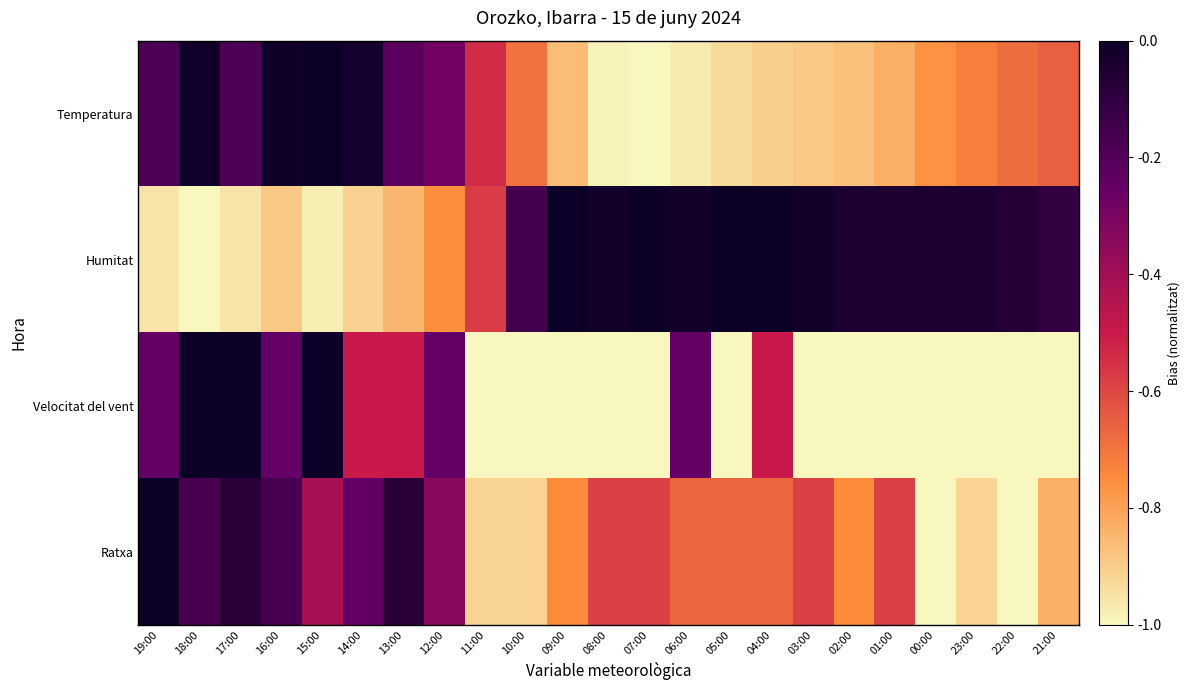

Which series has the largest range (max minus min)?

Temperatura